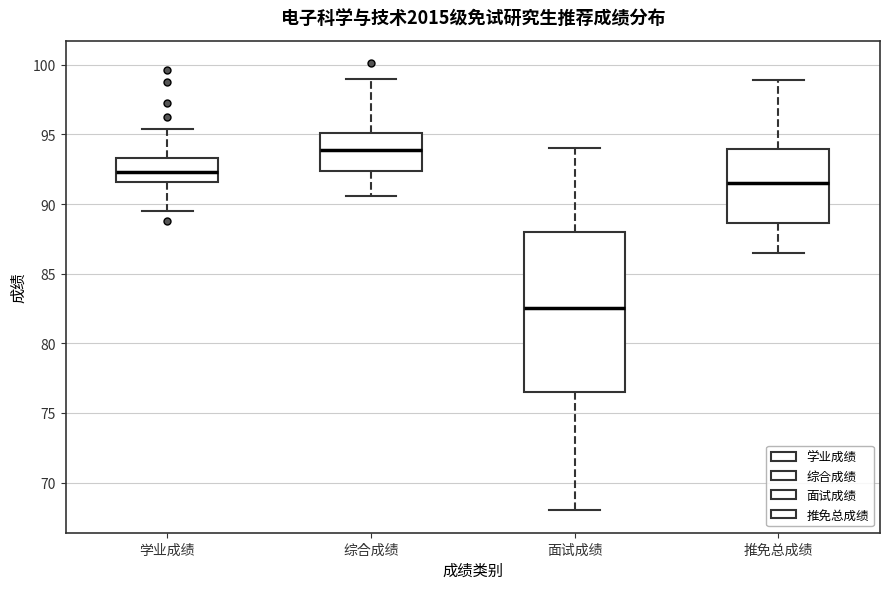

Comparing the boxes themselves (not the whiskers), which one is the tallest?

面试成绩